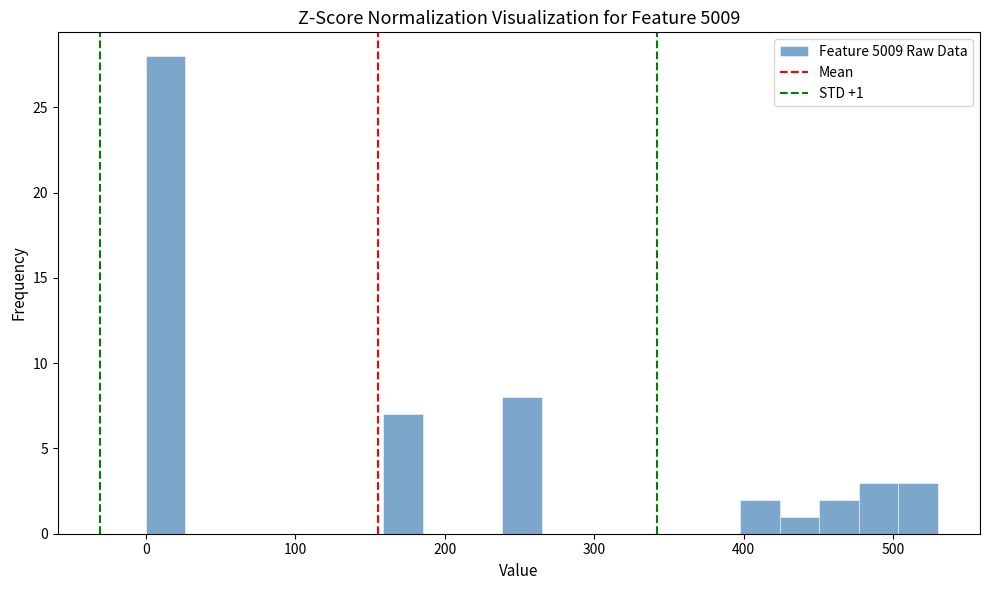

Around what value on the x-axis is the tallest bar? Give the approximate position of its centre, as read against the axis.

10